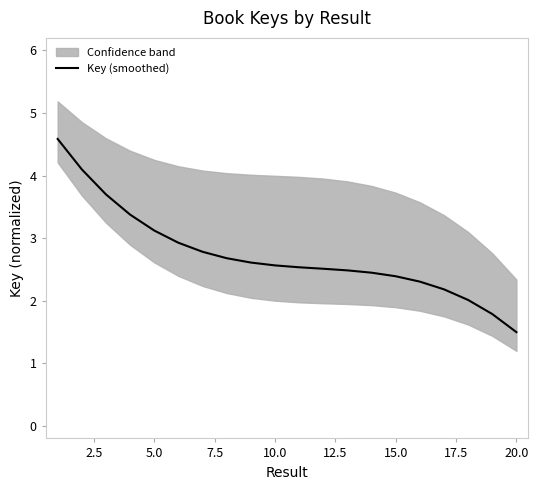

Is this an area chart (filled region under the line)?

No